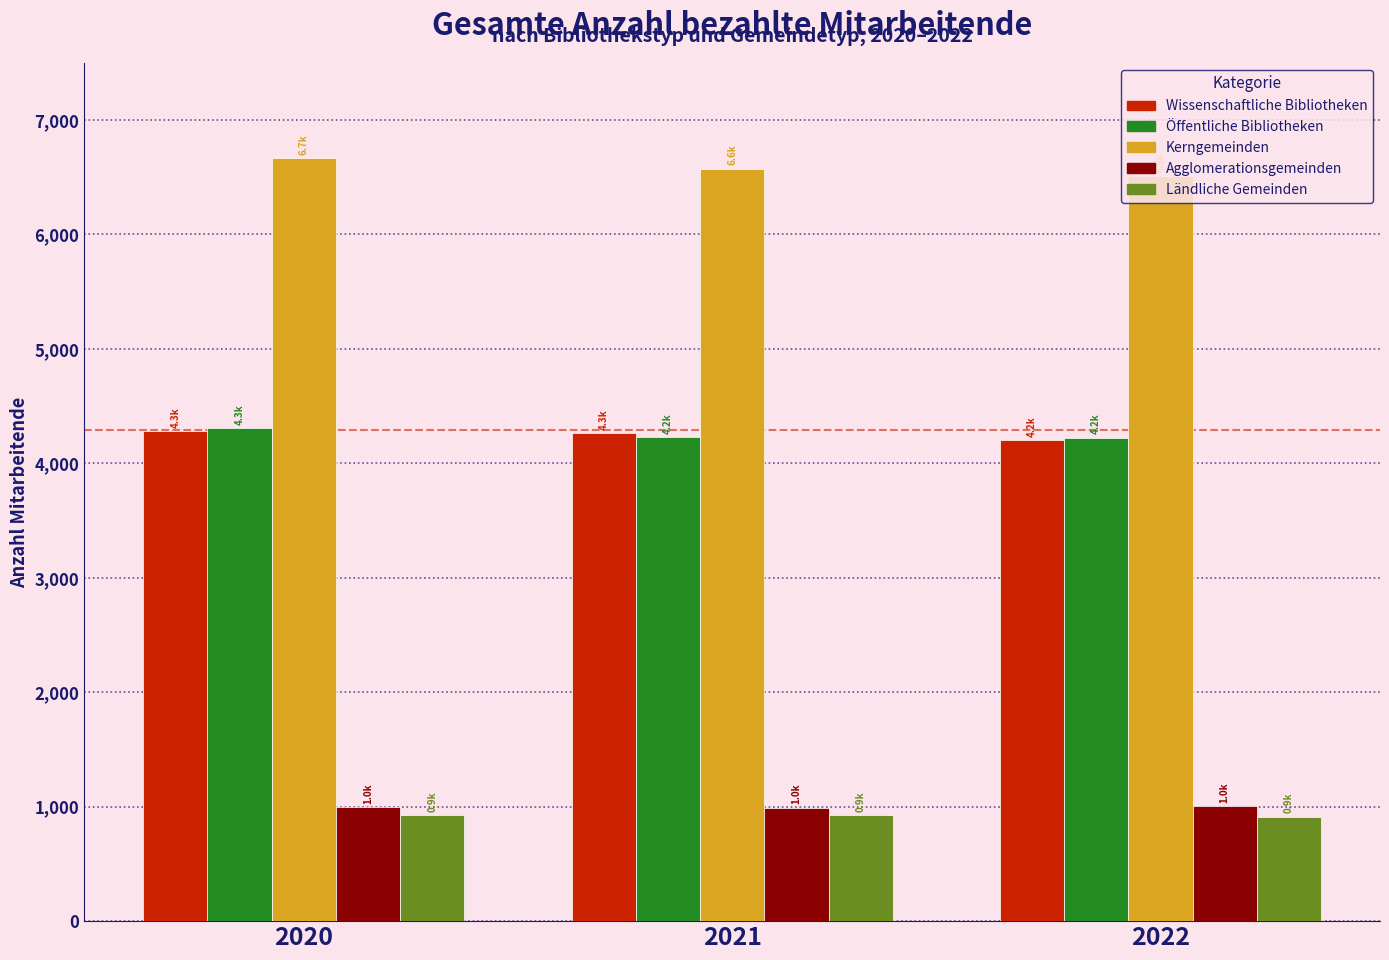

What is the minimum value for Öffentliche Bibliotheken?

4225.3